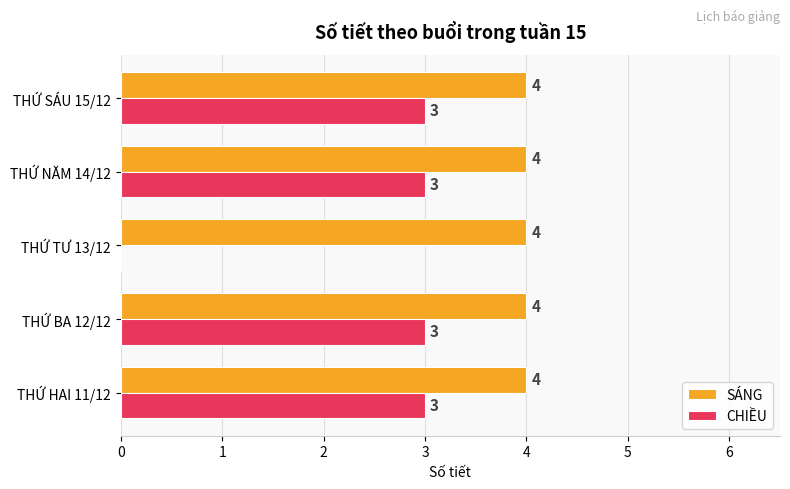

What is the highest value of the SÁNG series?

4